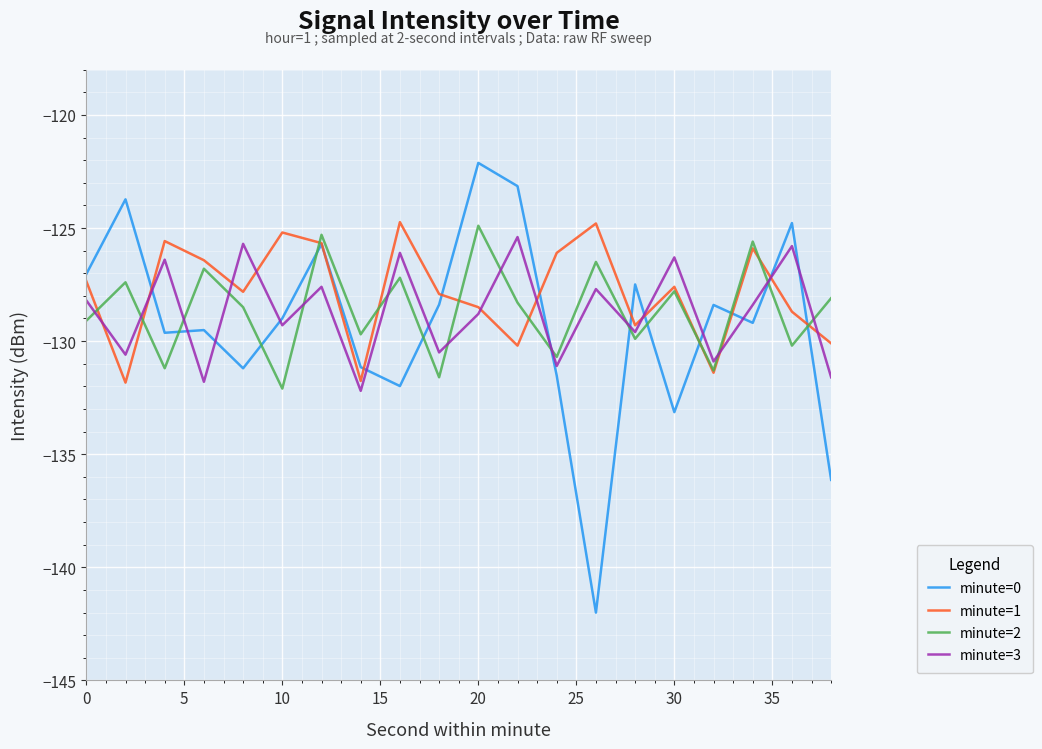

How many lines are shown in the chart?

4